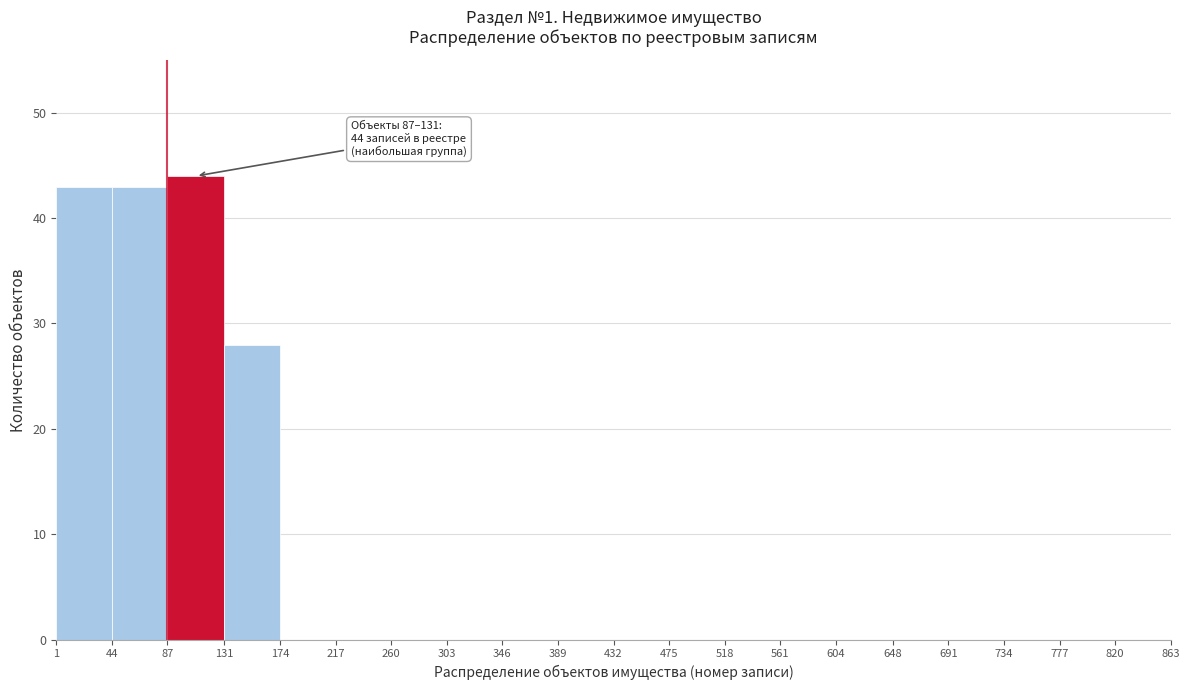

Which range on the x-axis has the tallest bar?

87 to 131